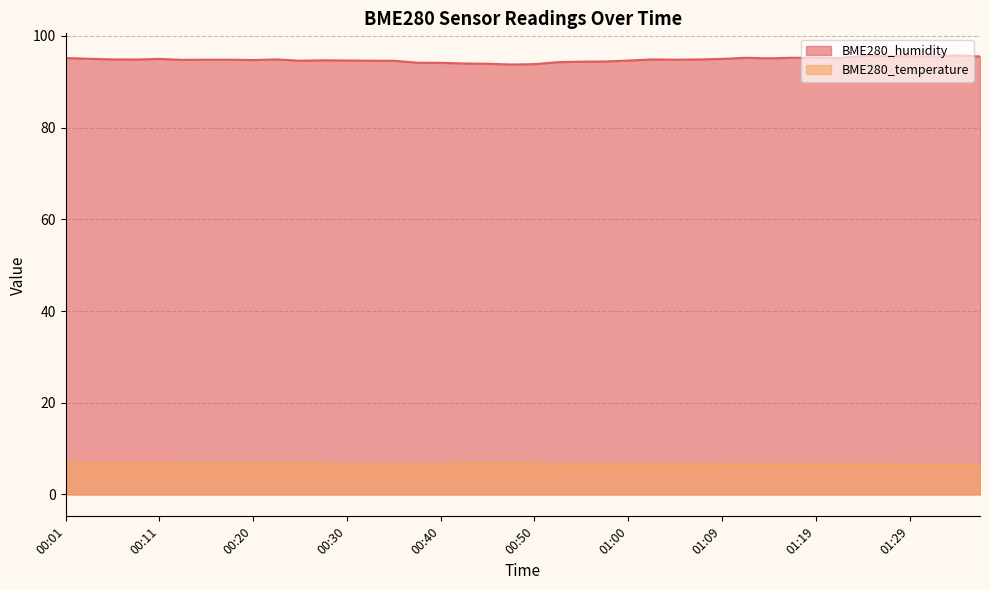

Which series has the widest spread of values?

BME280_humidity